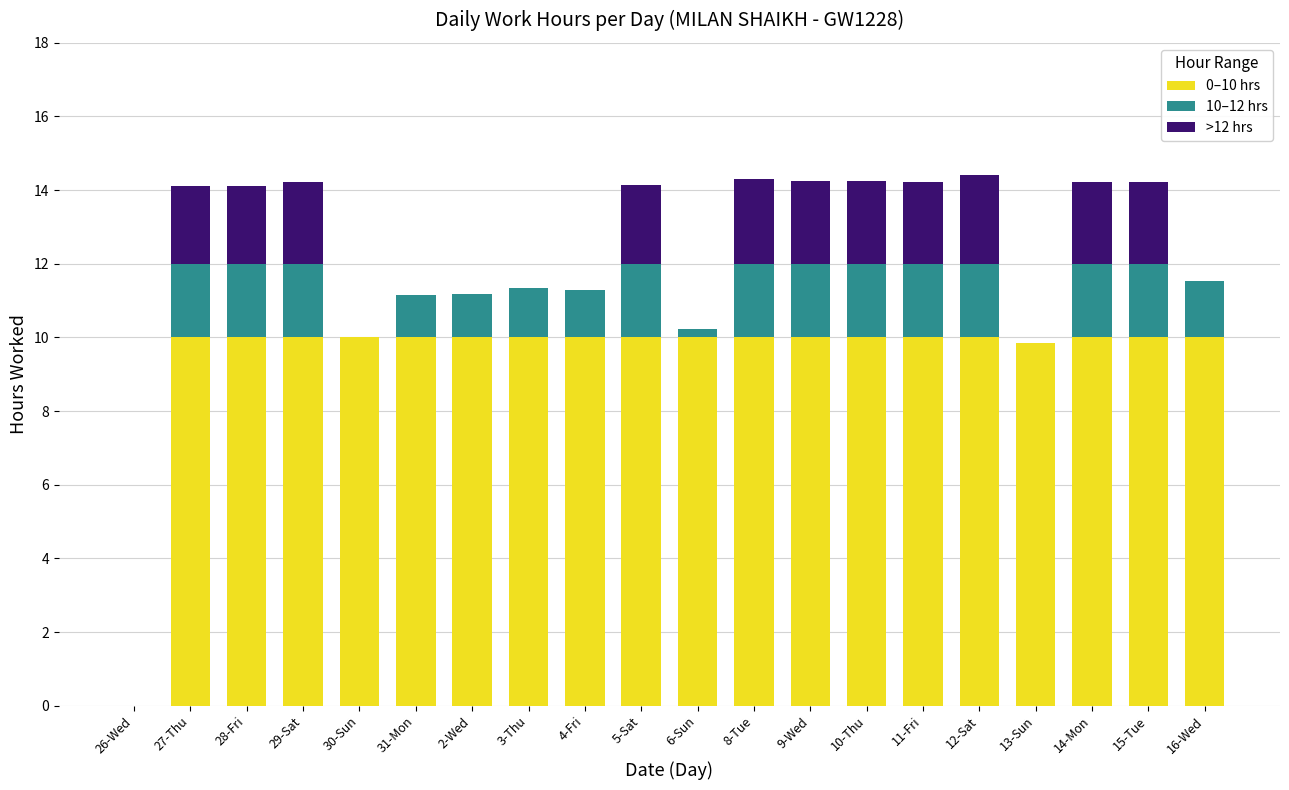

Is it true that 0–10 hrs equals 18.0 at 3-Thu?

False